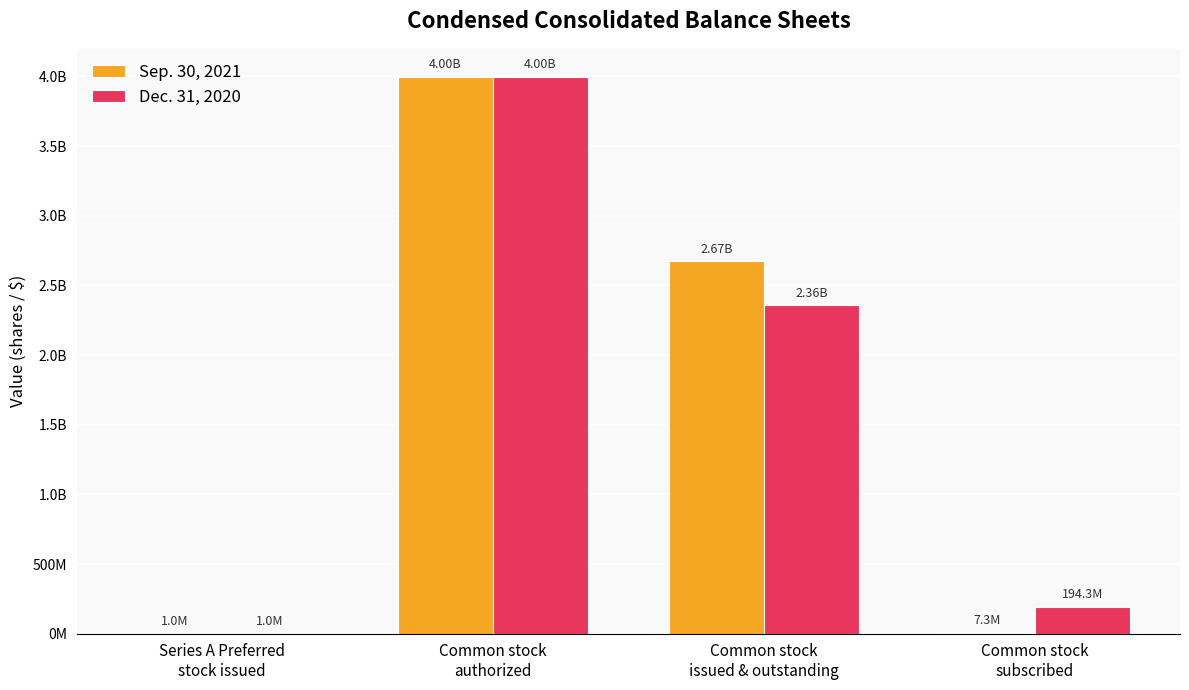

Rank the series by their maximum value, from lowest to highest.

Sep. 30, 2021, Dec. 31, 2020